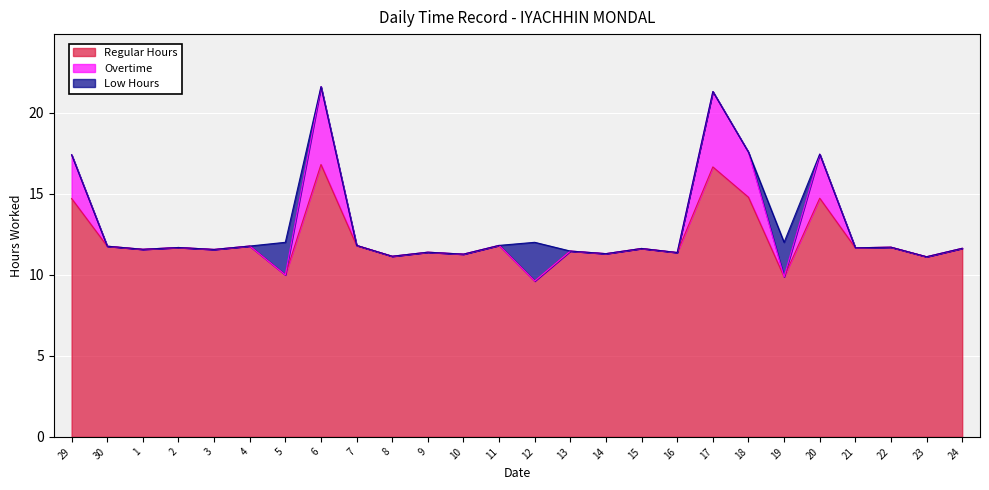

Which has a higher value, 7 or 20?

20